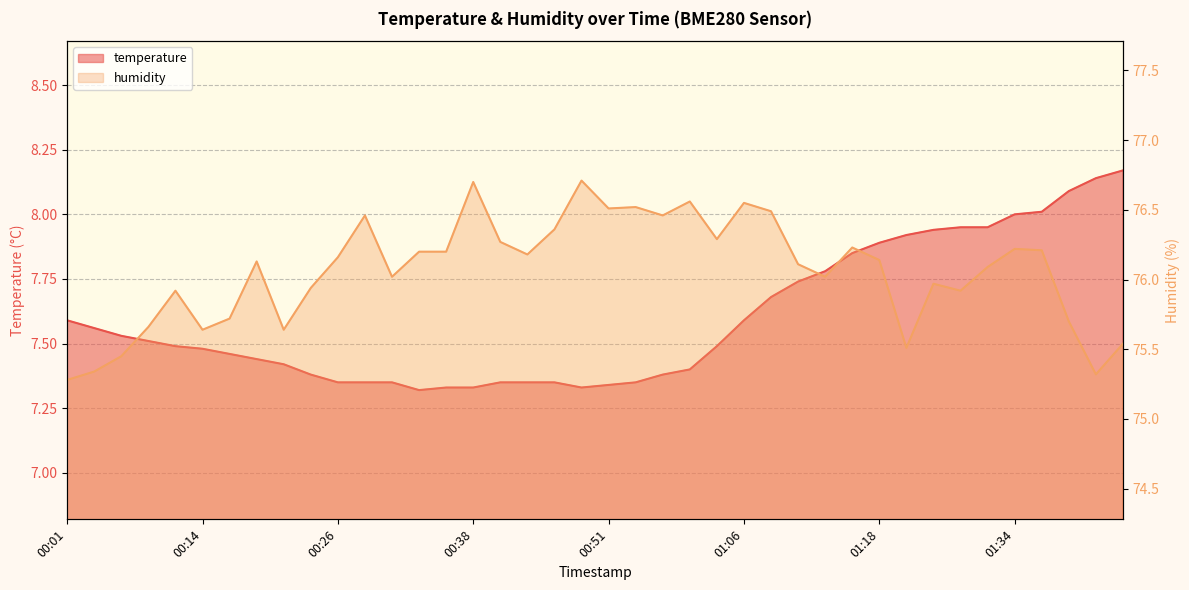

True or false: humidity and temperature cross at least once.

False